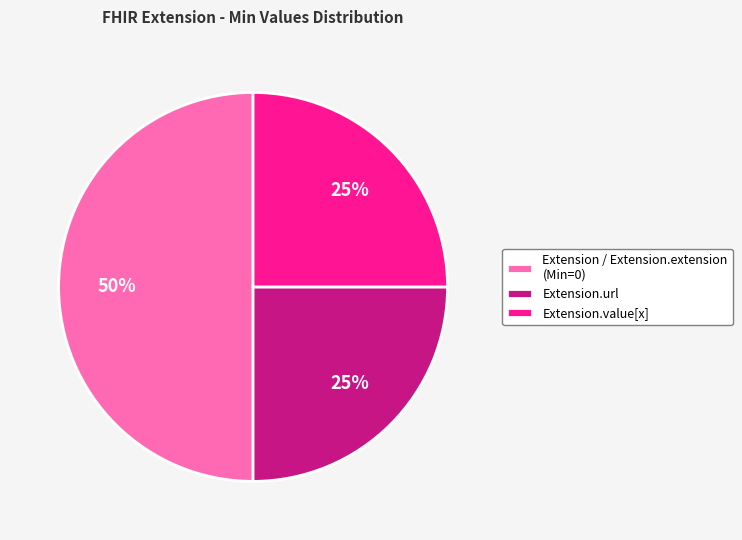

How many slices are in this pie chart?

3